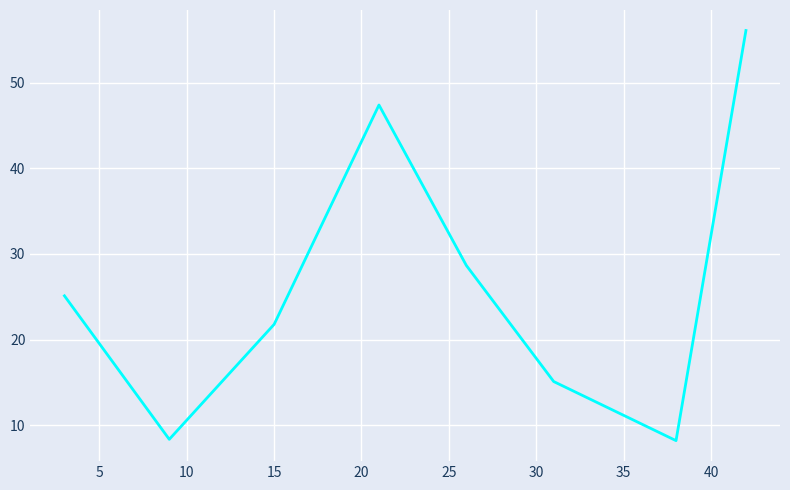

How many interior local peaks (higher than both neighbors) does the data have?

1